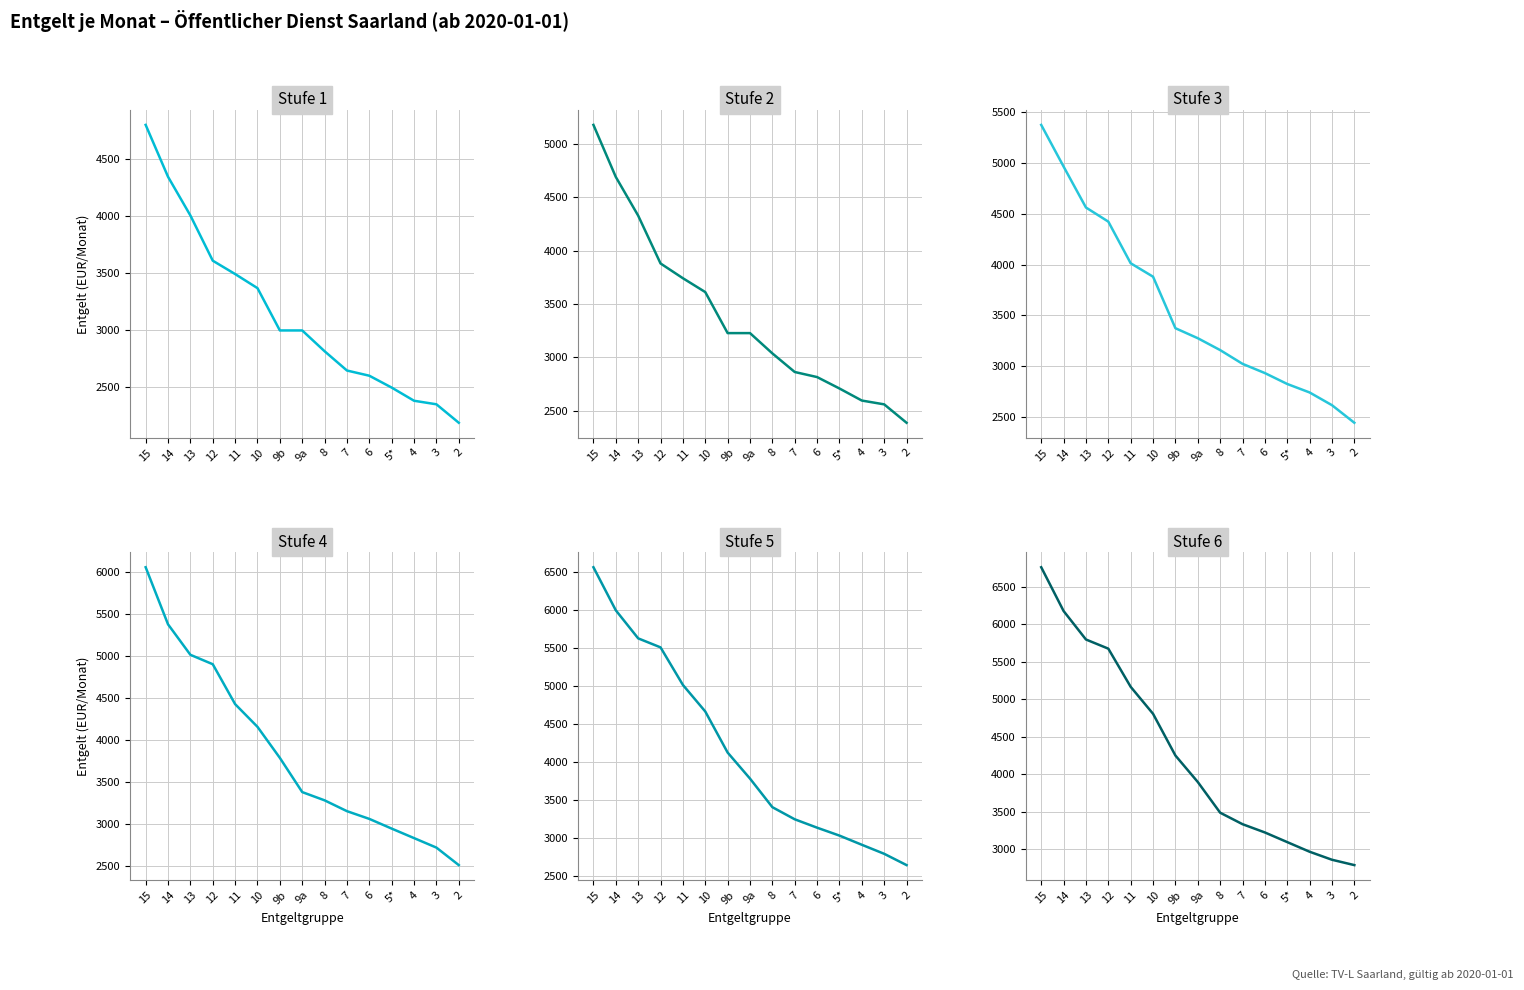

What is the difference between the maximum and minimum values in the Stufe 3 series?

2926.1